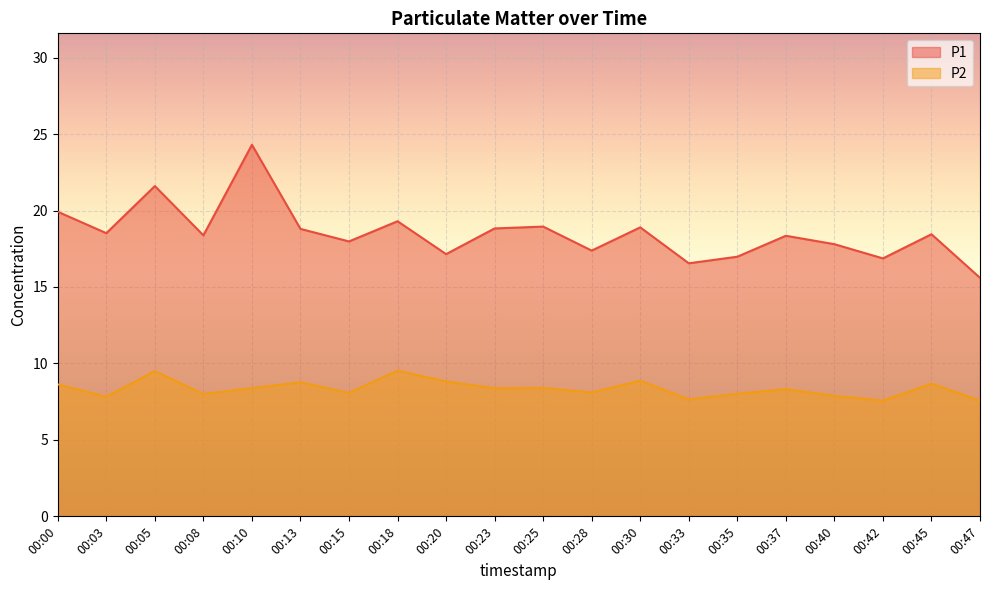

At which label is P2 closest to 8?

00:08